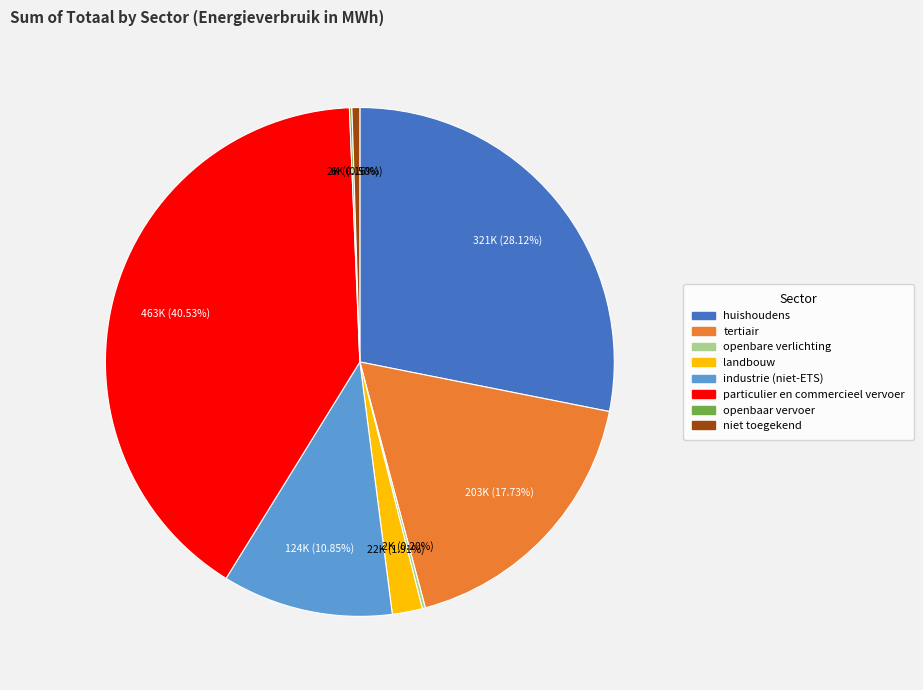

What is the ratio of the value at industrie (niet-ETS) to the value at huishoudens?

0.4